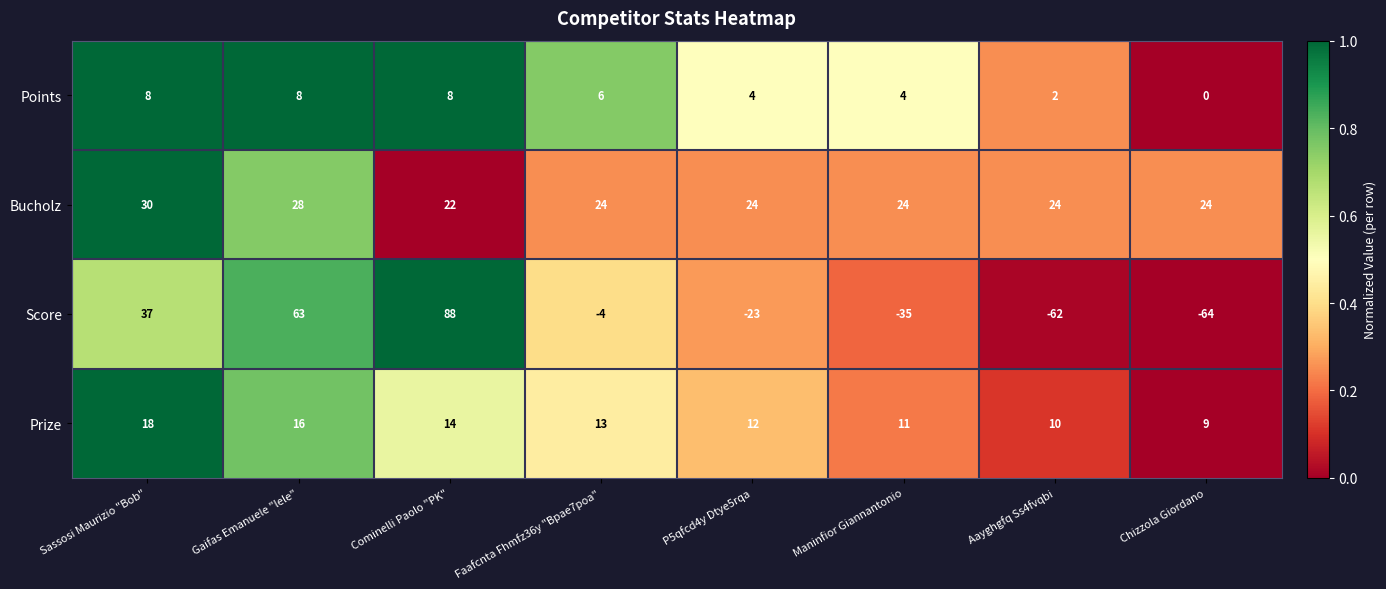

Is it true that Points equals 1 at Faafcnta Fhmfz36y "Bpae7poa"?

False